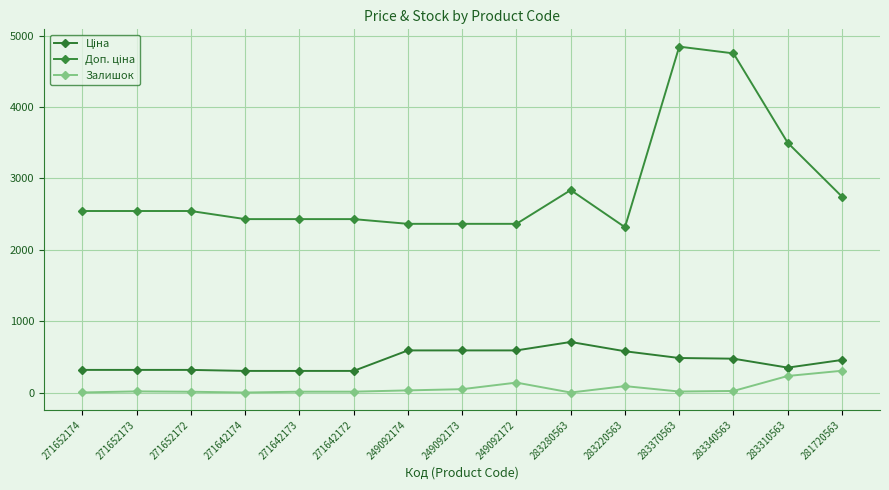

At how many categories does at least one series exceed 4073?

2